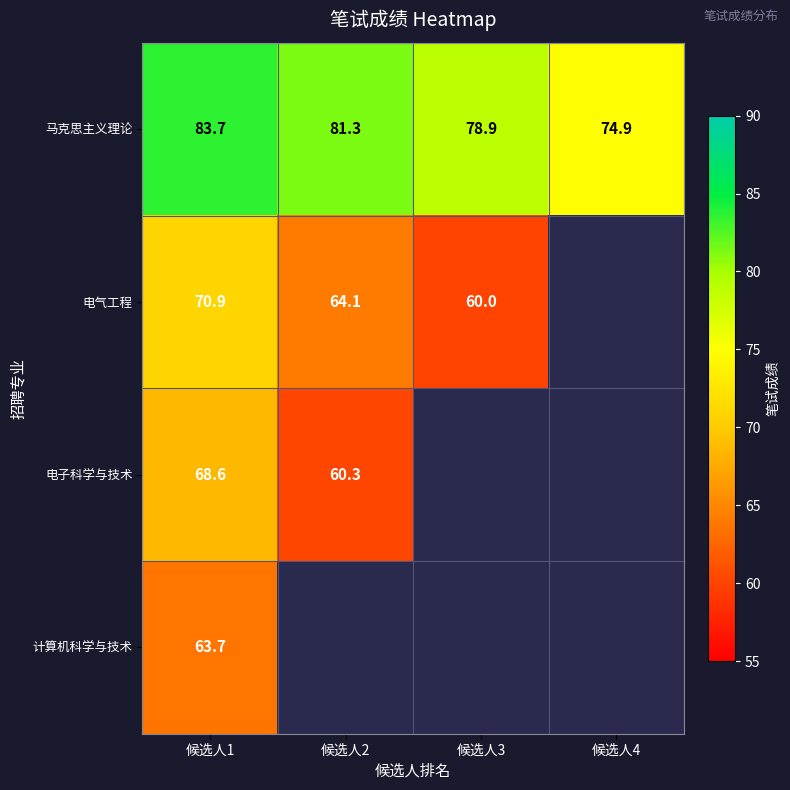

At which category is the sum across all series the highest?

候选人1